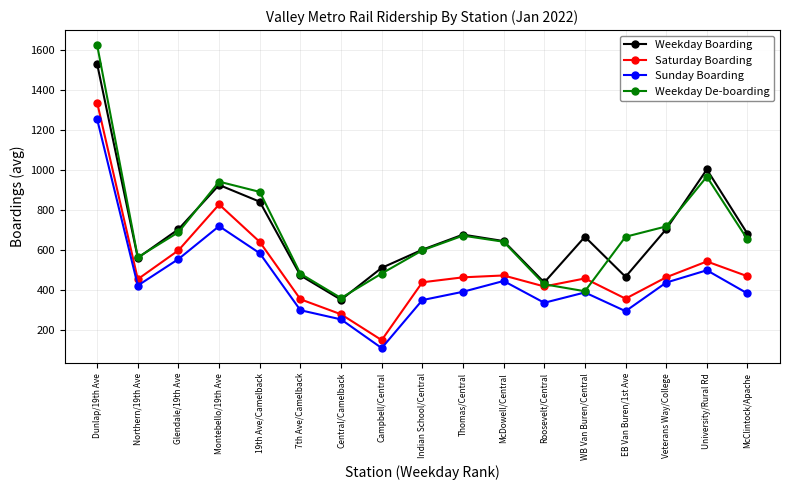

At which category does the chart reach its minimum across all series?

Campbell/Central